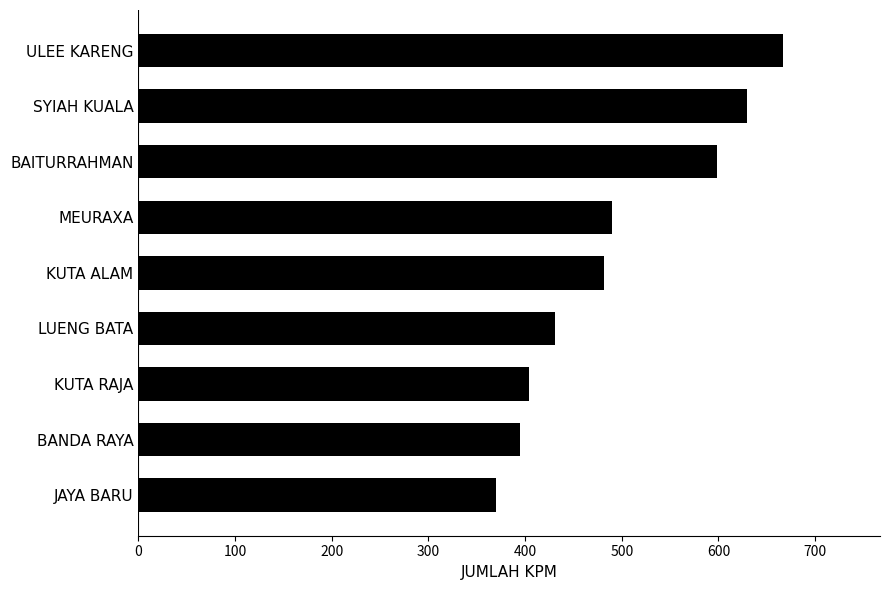

List the labels in order of value, largest first.

ULEE KARENG, SYIAH KUALA, BAITURRAHMAN, MEURAXA, KUTA ALAM, LUENG BATA, KUTA RAJA, BANDA RAYA, JAYA BARU